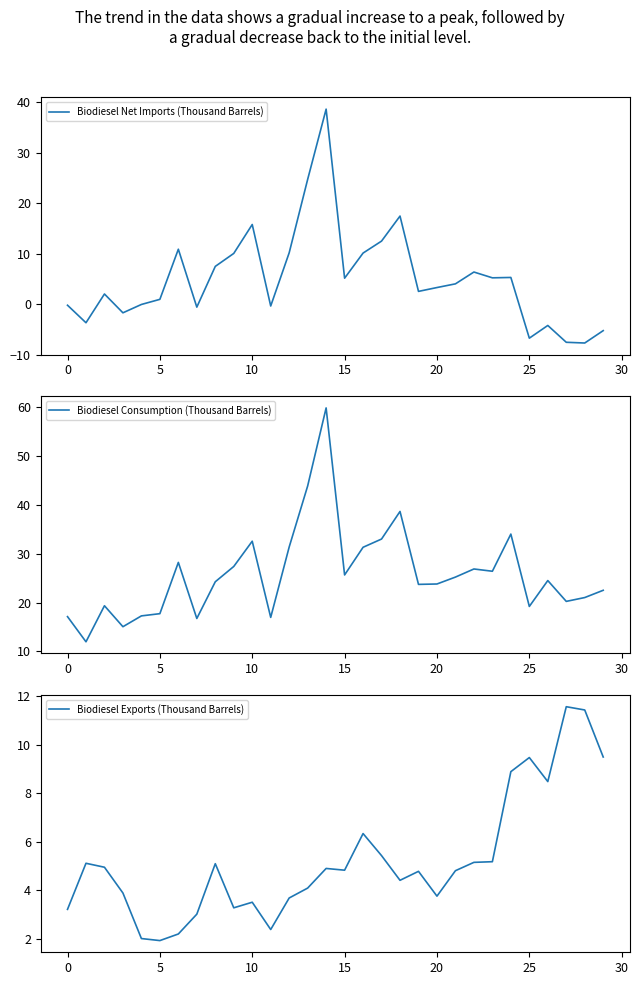

At how many categories does at least one series exceed 14?

29